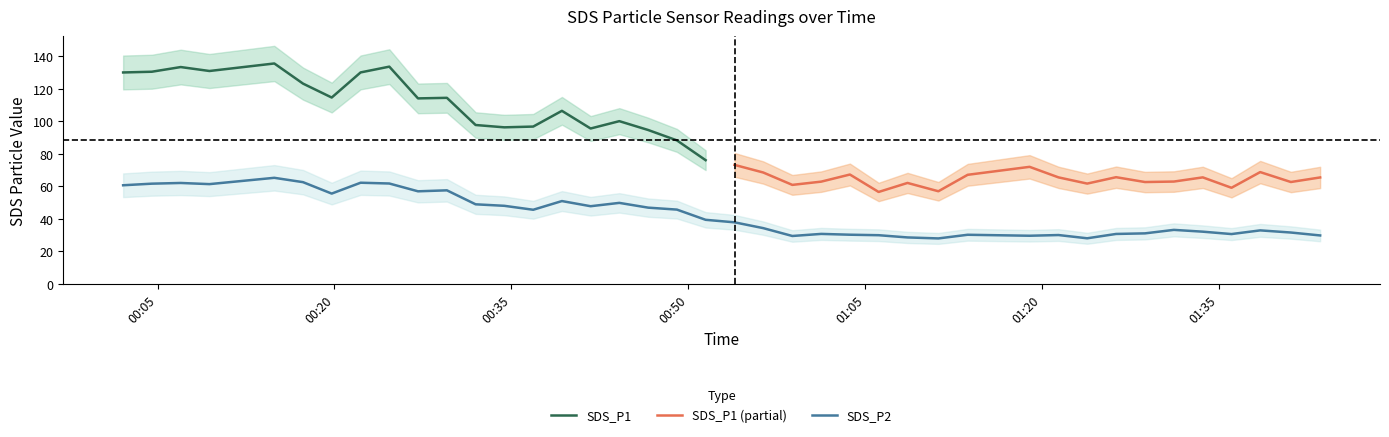

List the labels in order of value, smallest first.

2022/03/29 01:11:12, 2022/03/29 01:23:49, 2022/03/29 01:08:35, 2022/03/29 00:58:49, 2022/03/29 01:18:56, 2022/03/29 01:43:34, 2022/03/29 01:06:08, 2022/03/29 01:21:23, 2022/03/29 01:13:41, 2022/03/29 01:03:42, 2022/03/29 01:36:03, 2022/03/29 01:26:16, 2022/03/29 01:01:16, 2022/03/29 01:28:43, 2022/03/29 01:41:05, 2022/03/29 01:33:37, 2022/03/29 01:38:29, 2022/03/29 01:31:10, 2022/03/29 00:56:21, 2022/03/29 00:53:55, 2022/03/29 00:51:28, 2022/03/29 00:36:51, 2022/03/29 00:49:02, 2022/03/29 00:46:36, 2022/03/29 00:41:43, 2022/03/29 00:34:24, 2022/03/29 00:31:58, 2022/03/29 00:44:09, 2022/03/29 00:39:17, 2022/03/29 00:19:46, 2022/03/29 00:27:05, 2022/03/29 00:29:32, 2022/03/29 00:02:05, 2022/03/29 00:09:24, 2022/03/29 00:04:31, 2022/03/29 00:24:39, 2022/03/29 00:06:58, 2022/03/29 00:22:13, 2022/03/29 00:17:20, 2022/03/29 00:14:54